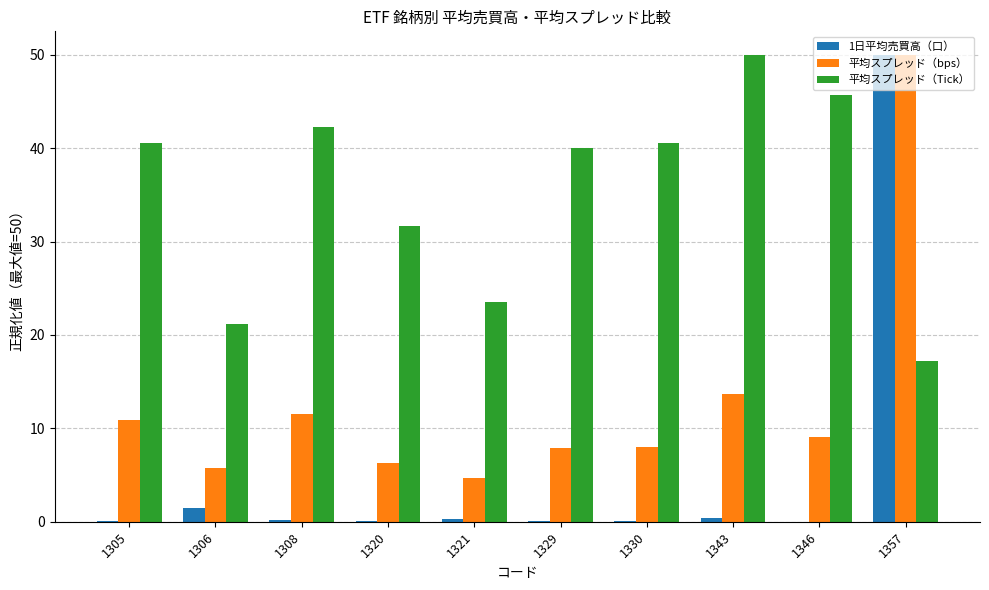

At which category is the sum across all series the highest?

1357